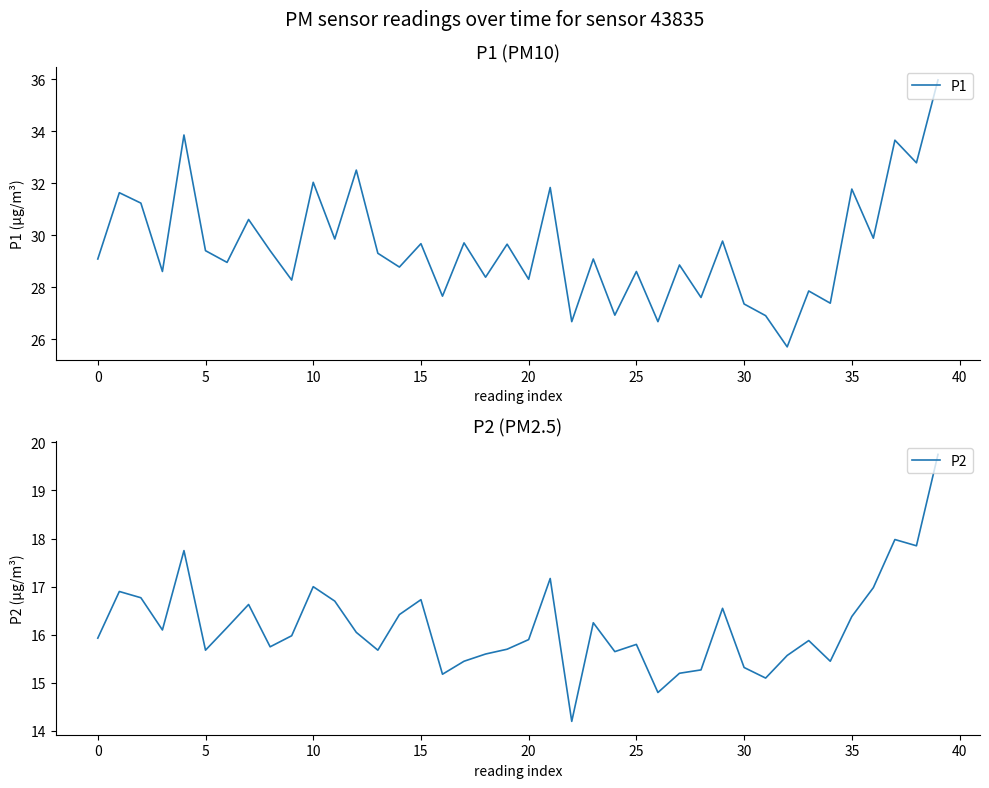

What is the difference between the highest and lowest values at 29?

13.2